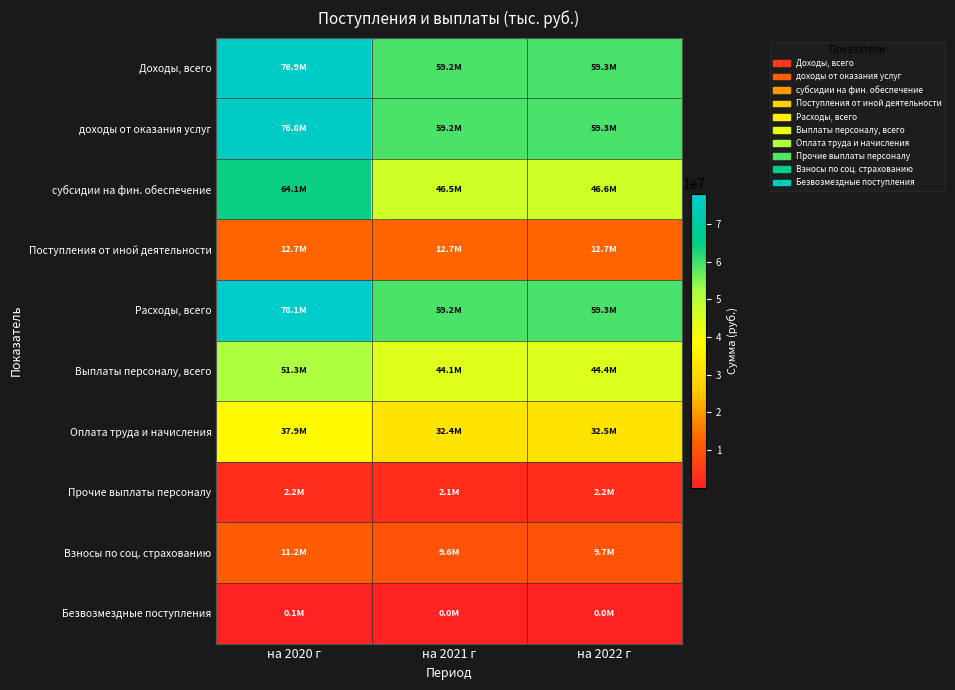

At how many categories does at least one series exceed 5393657?

3